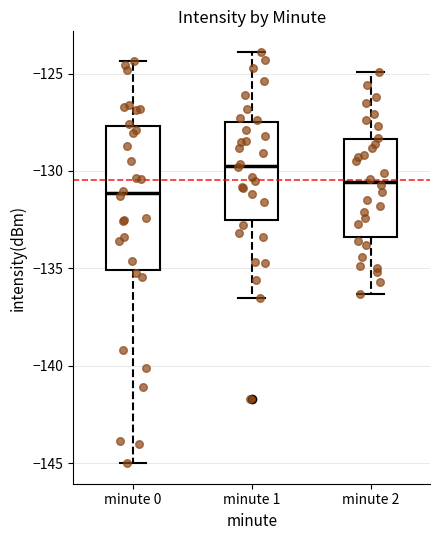

Where does the lower whisker of the box for minute 2 end on the y-axis? The values are not printed on the chart, so give them approximately, as read against the axis.

-136.5